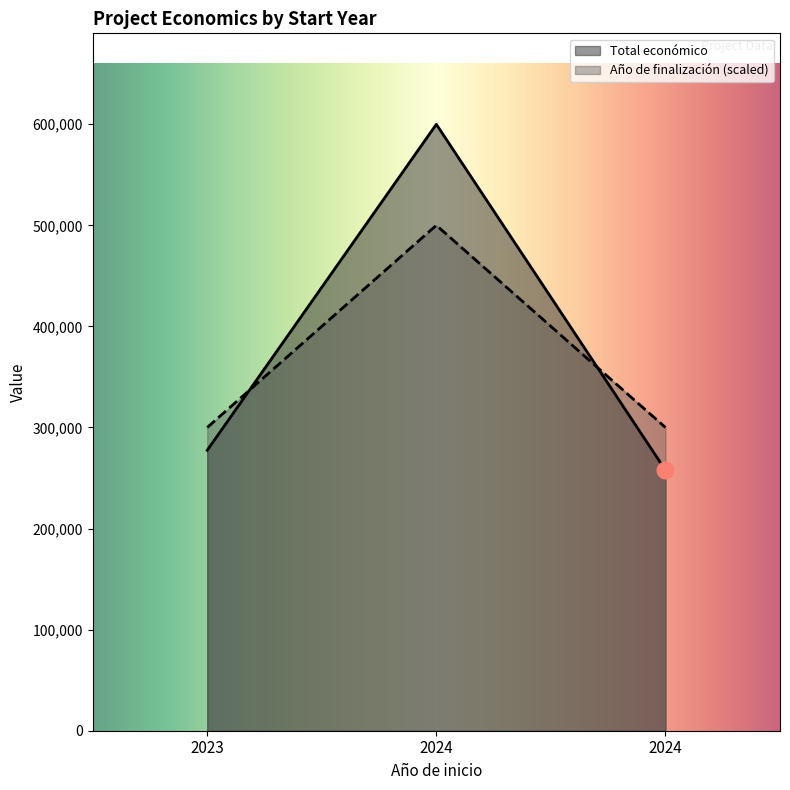

Read the Año de finalización value at 2024.

300000